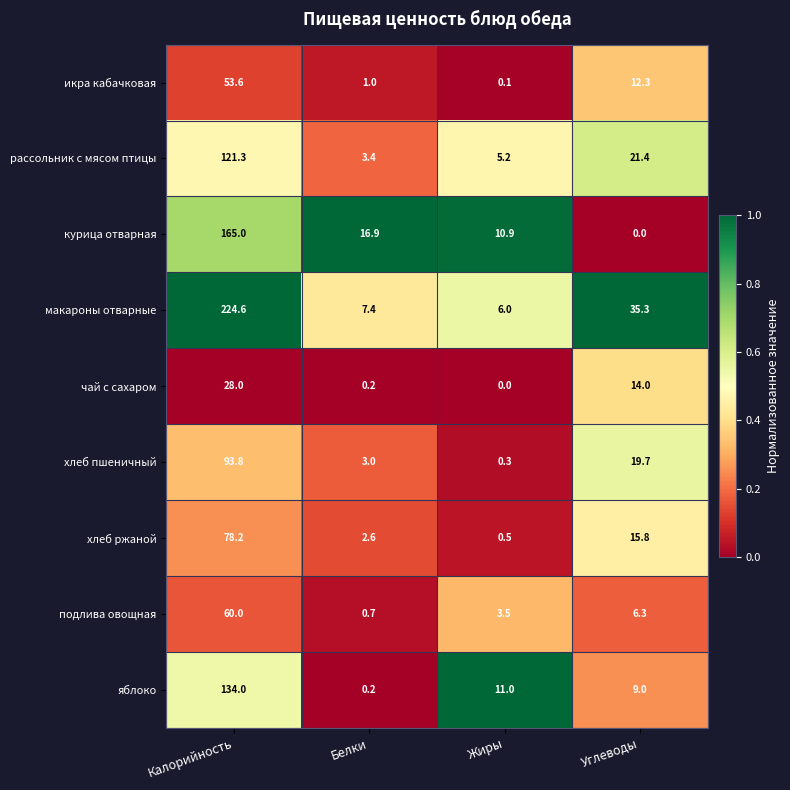

List the labels in order of икра кабачковая value, largest first.

Калорийность, Углеводы, Белки, Жиры